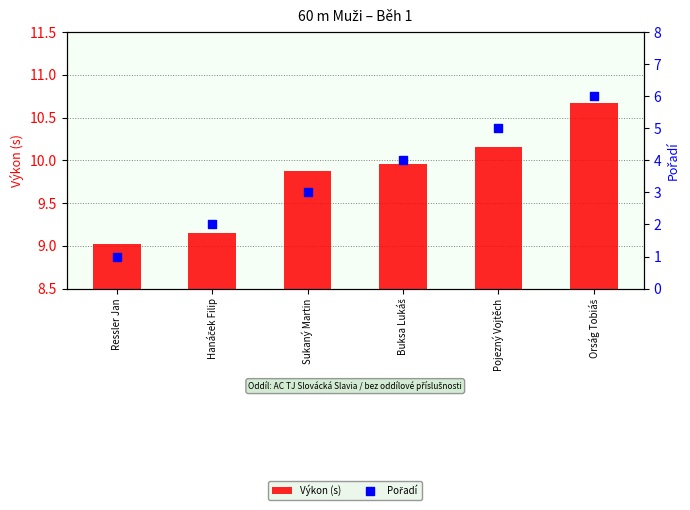

Which series contains the highest Y value?

Výkon (s)